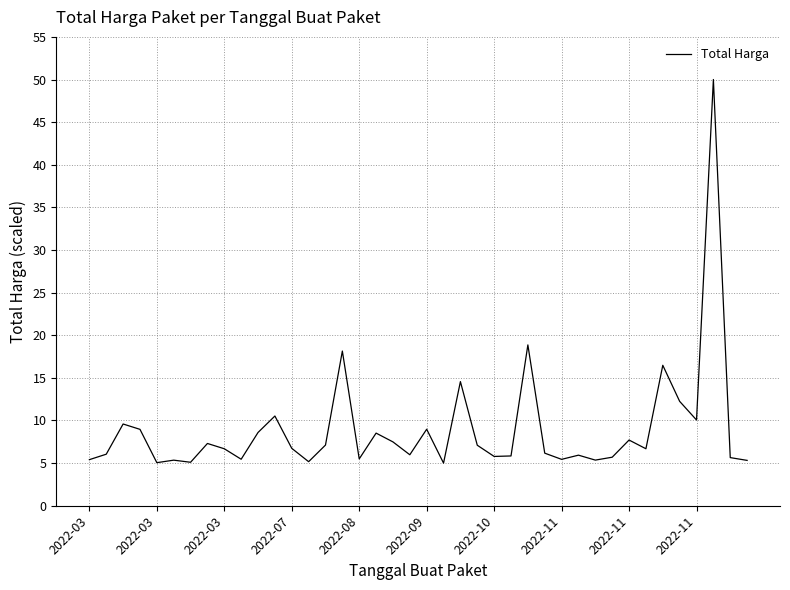

What is the minimum value shown in the chart?

5.0